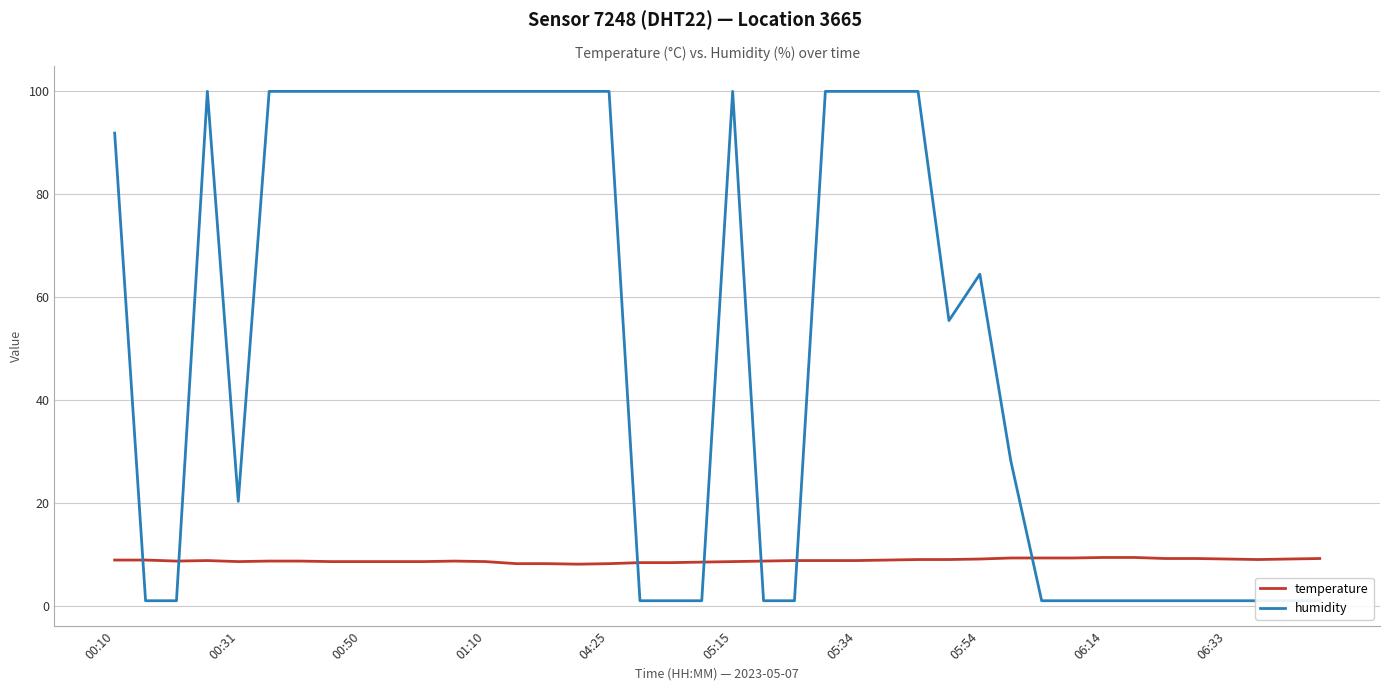

Between which two adjacent categories do temperature and humidity first intersect?

00:10 and 00:31